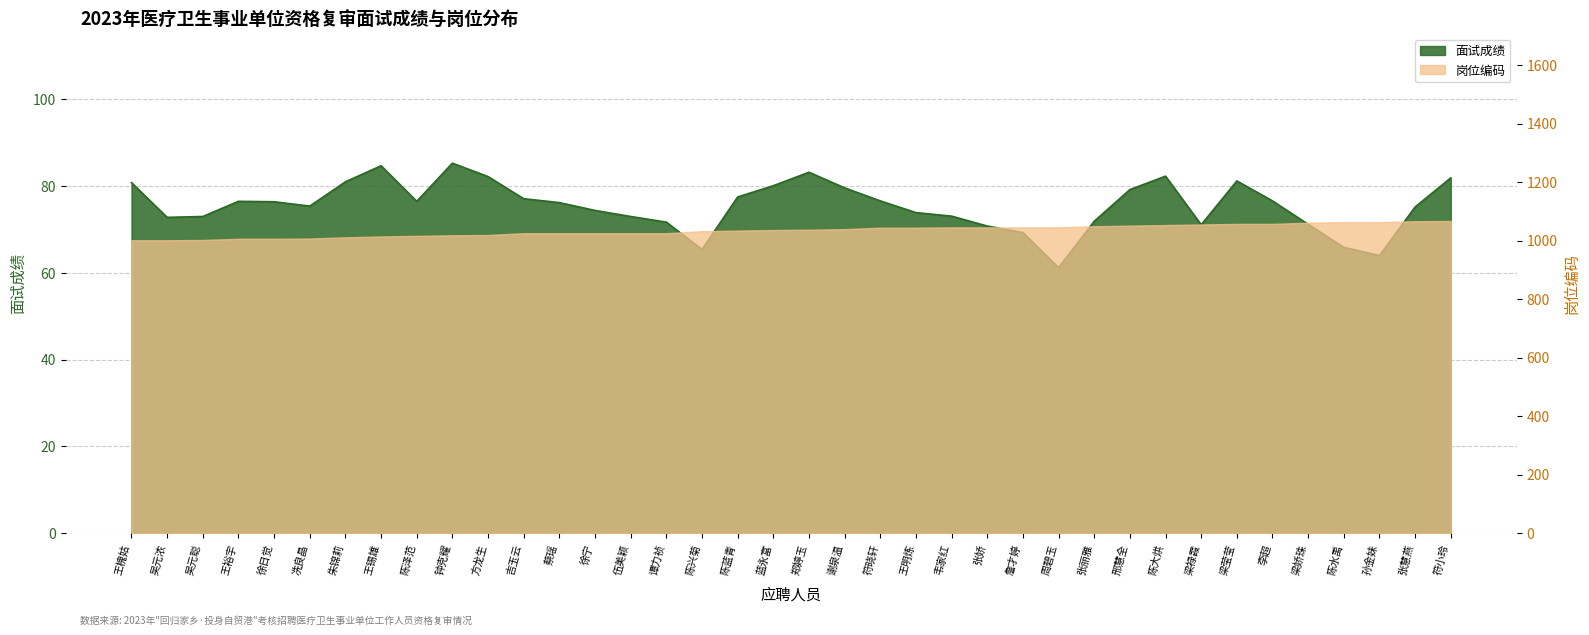

What is the average value of the 面试成绩 series?

75.5